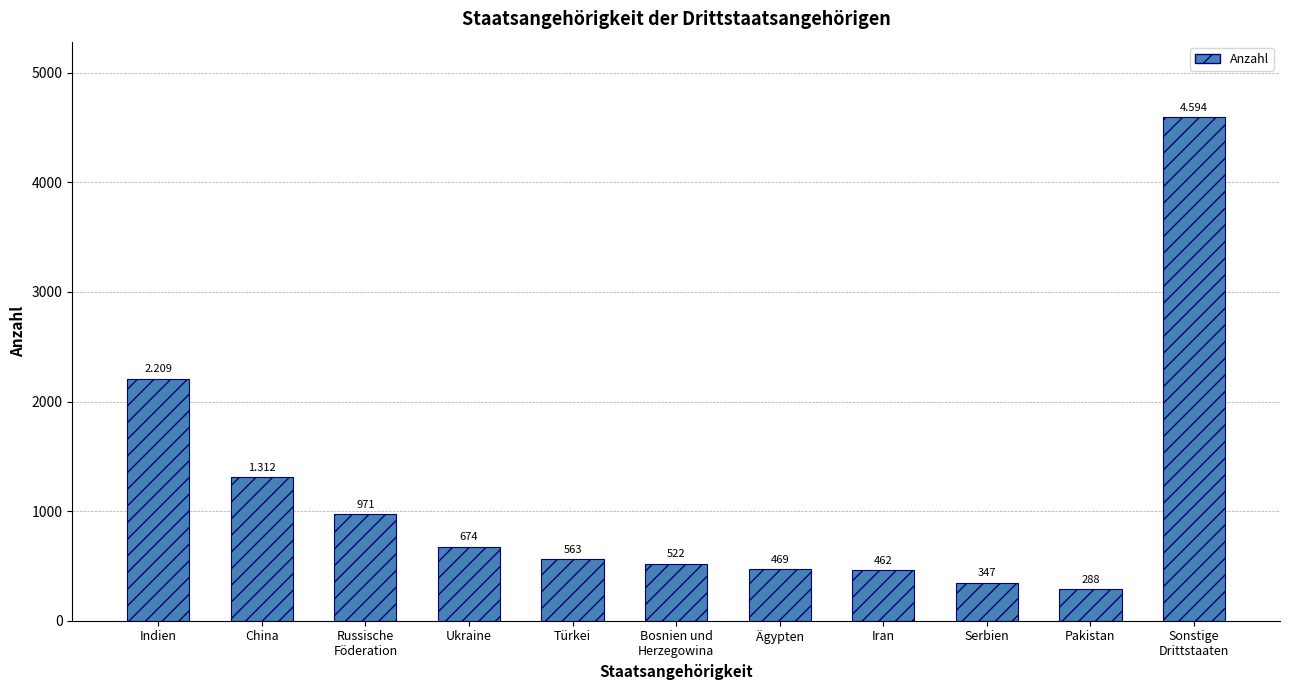

List the labels in order of value, largest first.

Sonstige
Drittstaaten, Indien, China, Russische
Föderation, Ukraine, Türkei, Bosnien und
Herzegowina, Ägypten, Iran, Serbien, Pakistan